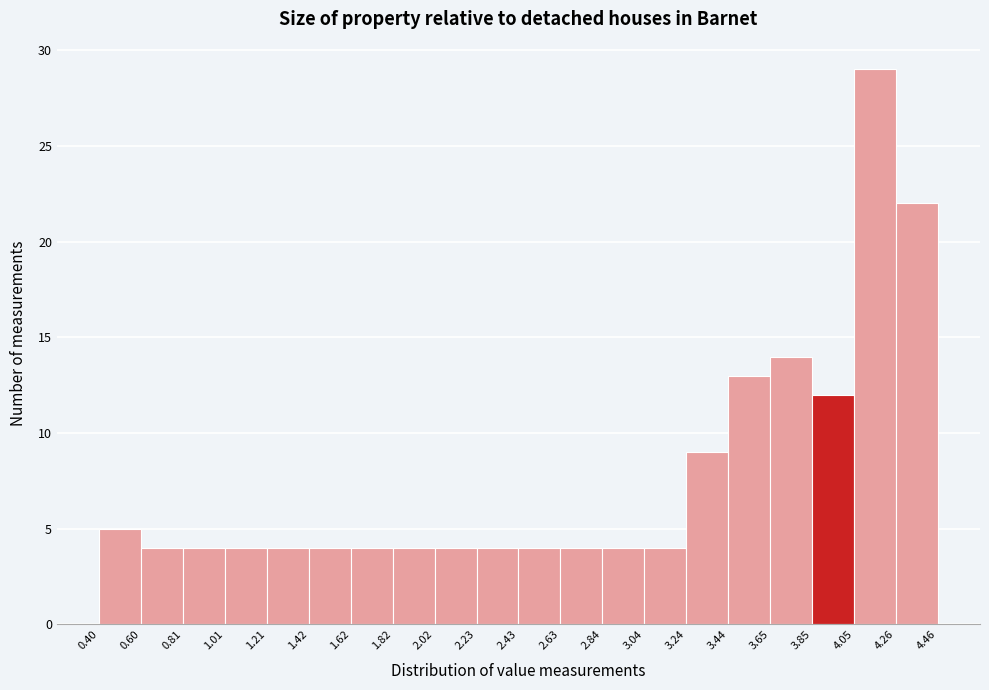

Reading left to right, list every bar in this chart as the range it spans on the x-axis followed by its height. The values are not printed on the chart, so give them approximately, as read against the axis.

0.40 to 0.60: 5
0.60 to 0.81: 4
0.81 to 1.01: 4
1.01 to 1.21: 4
1.21 to 1.42: 4
1.42 to 1.62: 4
1.62 to 1.82: 4
1.82 to 2.02: 4
2.02 to 2.23: 4
2.23 to 2.43: 4
2.43 to 2.63: 4
2.63 to 2.84: 4
2.84 to 3.04: 4
3.04 to 3.24: 4
3.24 to 3.44: 9
3.44 to 3.65: 13
3.65 to 3.85: 14
3.85 to 4.05: 12
4.05 to 4.26: 29
4.26 to 4.46: 22